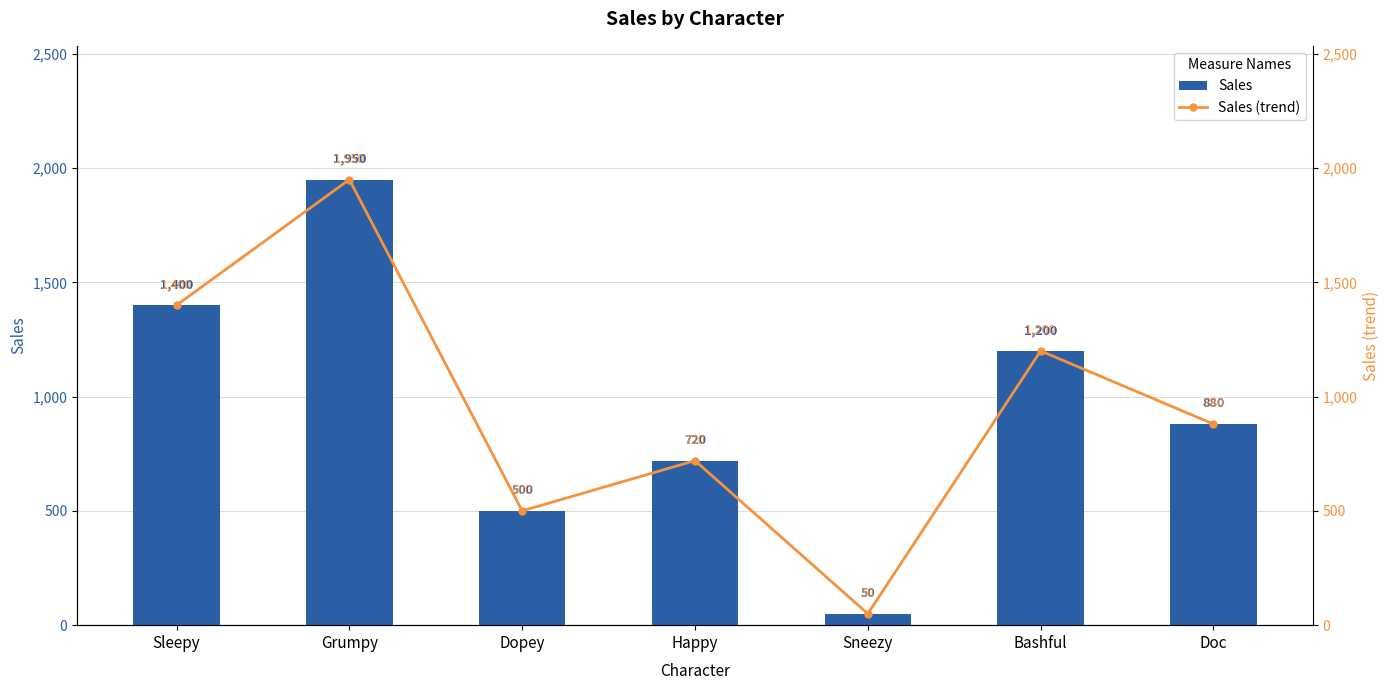

Is it true that Sales equals 226 at Doc?

False